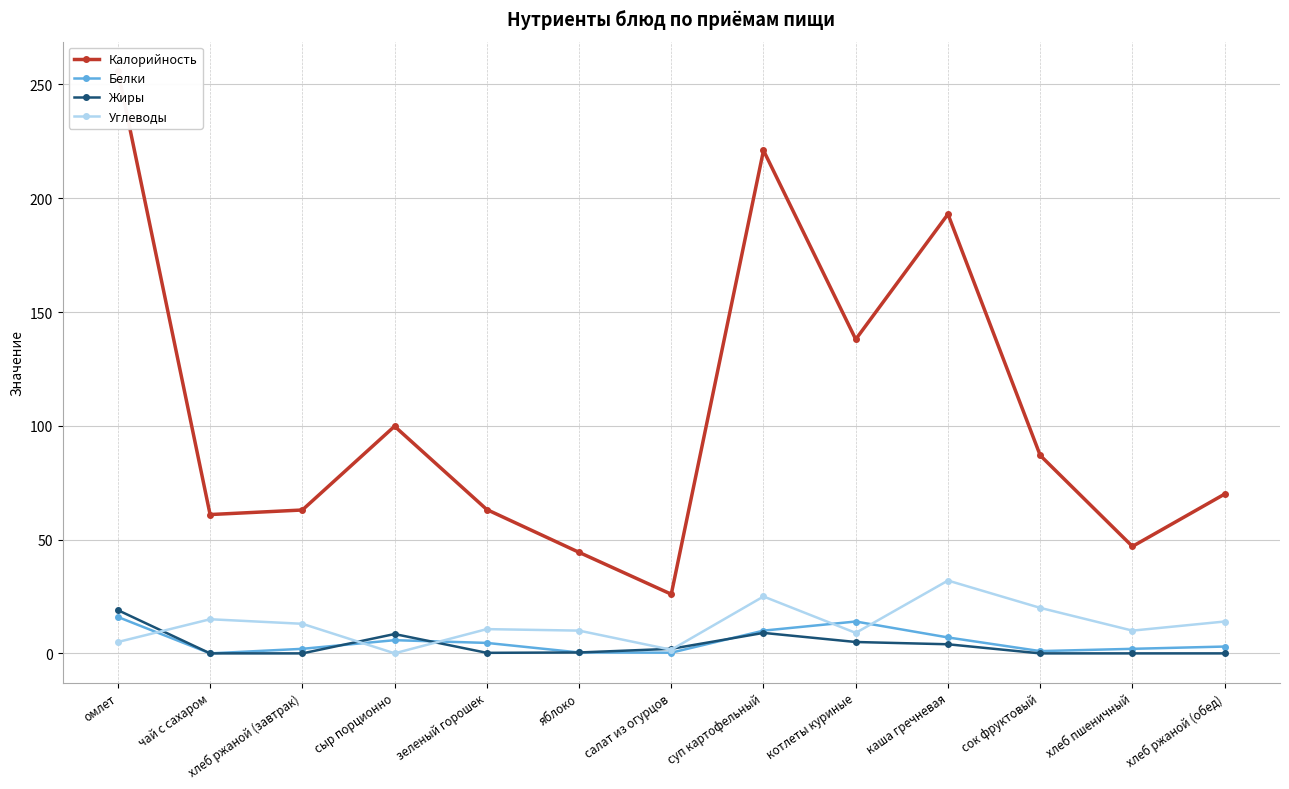

Rank the series by their maximum value, from lowest to highest.

Белки, Жиры, Углеводы, Калорийность